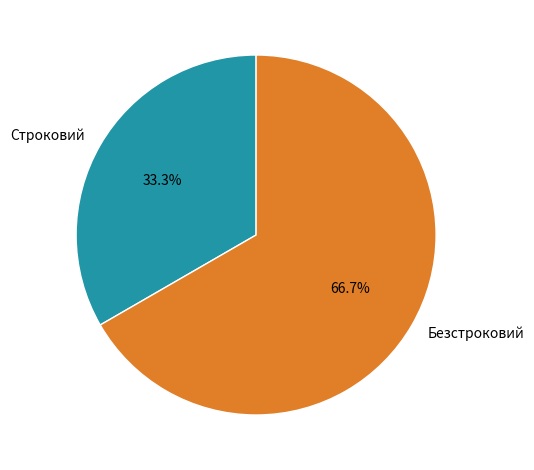

Is there any slice that represents more than half of the pie?

Yes